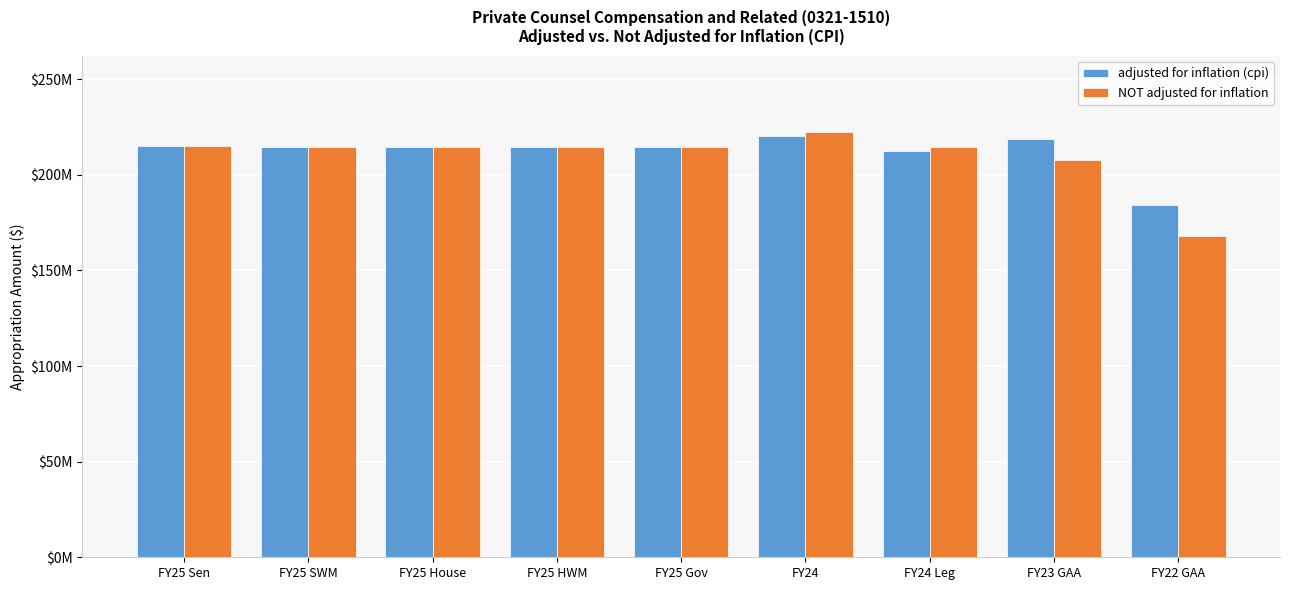

Rank the series by their maximum value, from highest to lowest.

NOT adjusted for inflation, adjusted for inflation (cpi)